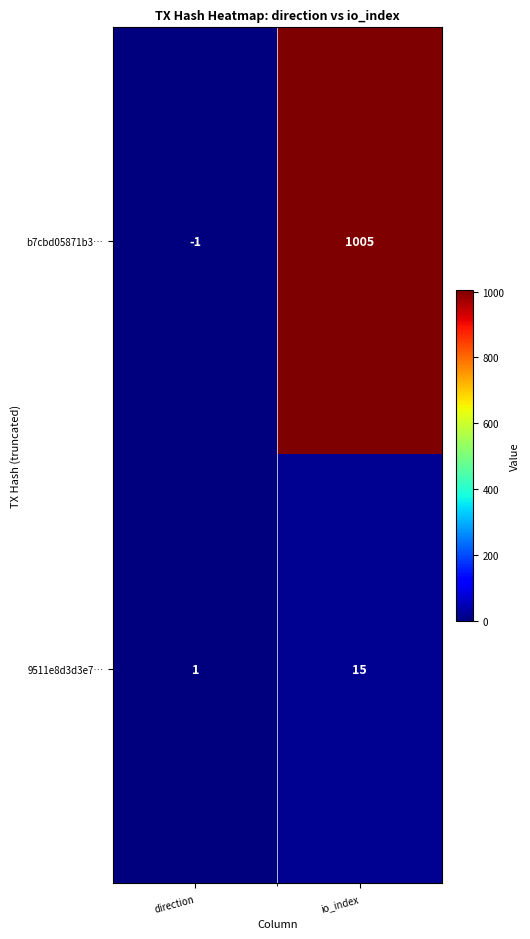

What is the total value across all series at io_index?

1020